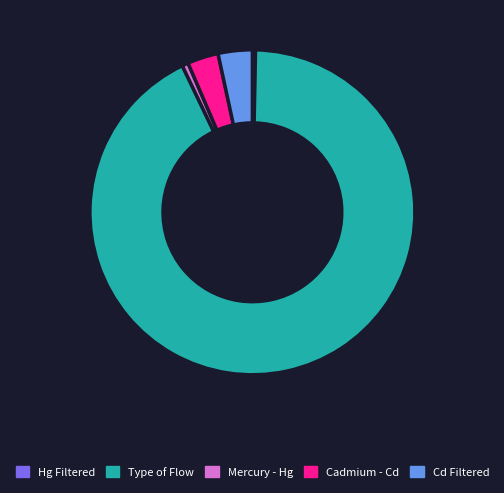

Which slice represents more than half of the pie?

Type of Flow